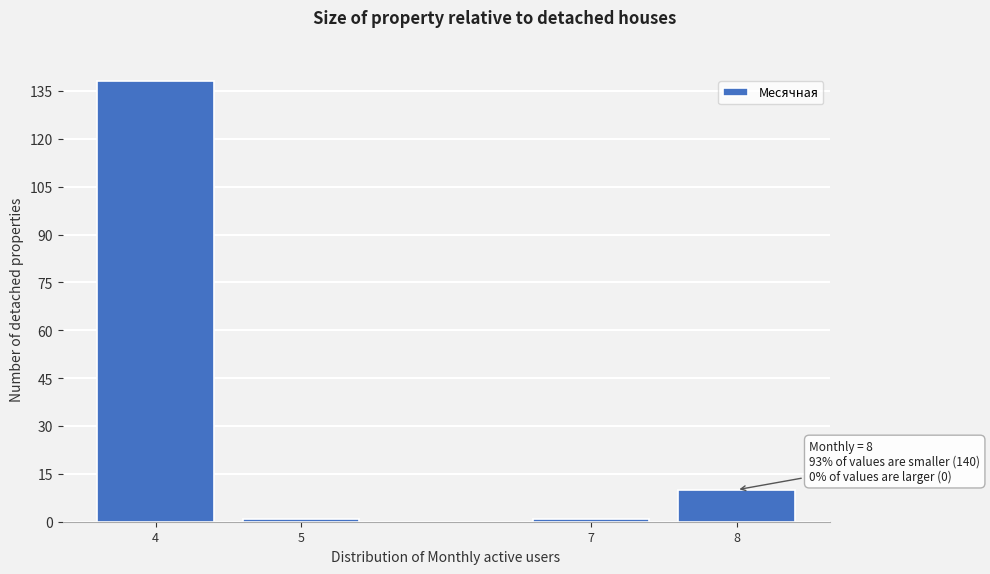

Which range on the x-axis has the tallest bar?

3.5 to 4.5